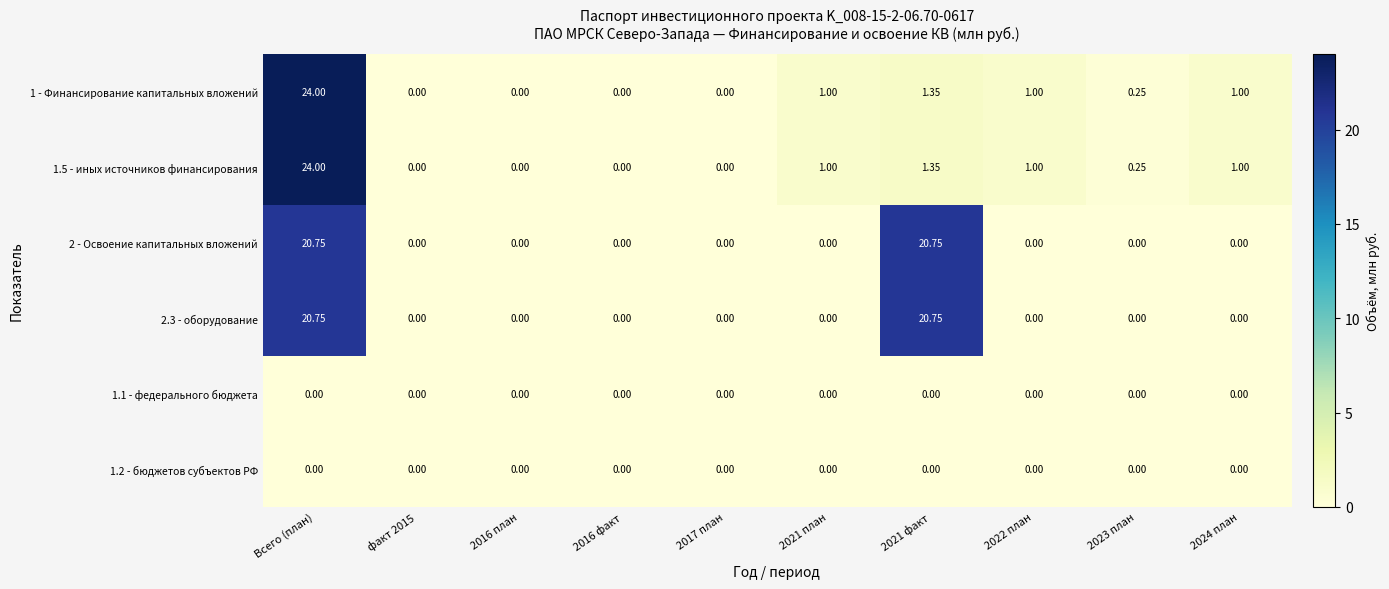

At which category does the chart reach its peak across all series?

Всего (план)